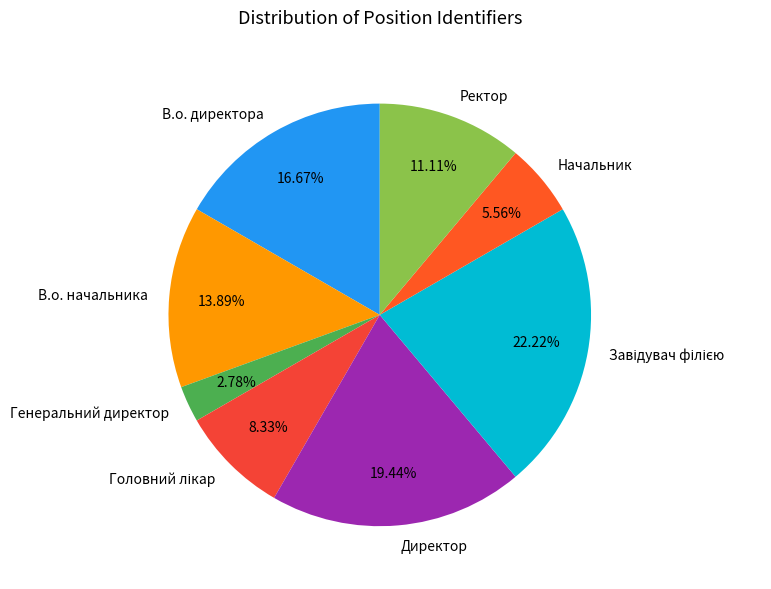

Which slice is the smallest?

Генеральний директор